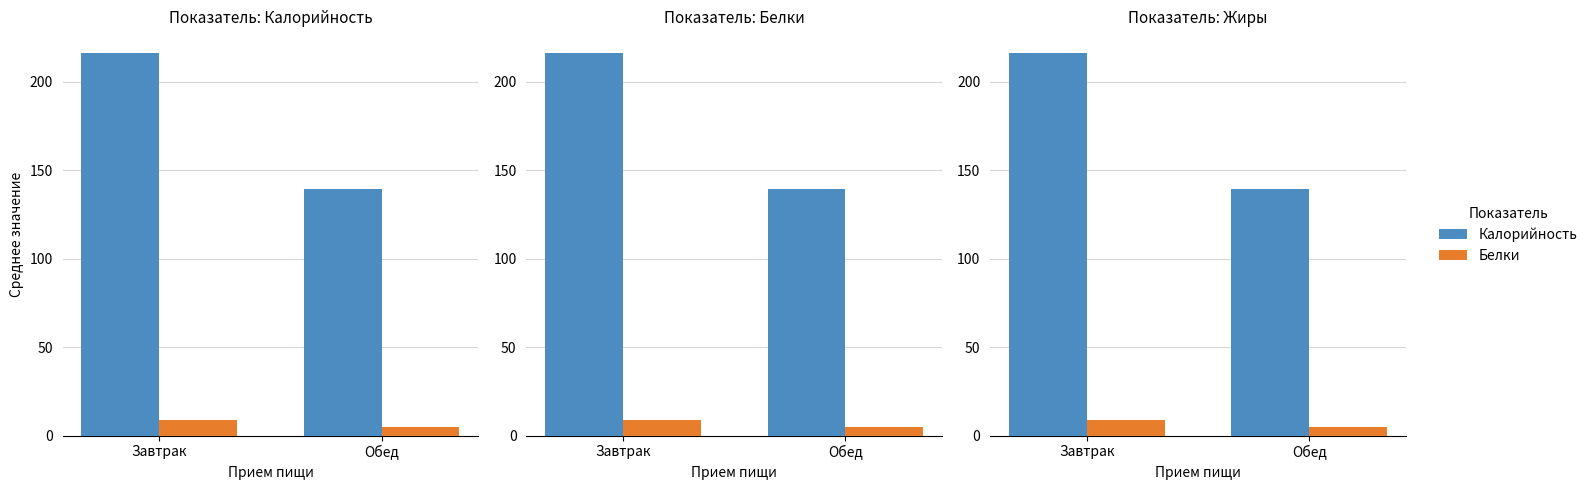

Which series has the largest range (max minus min)?

Калорийность